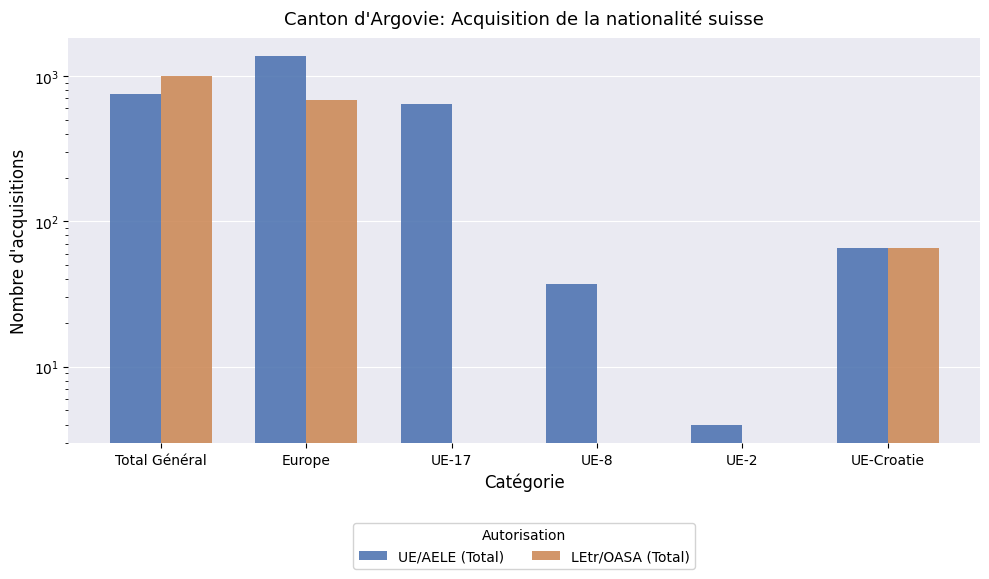

Which series has the largest total across all categories?

UE/AELE (Total)